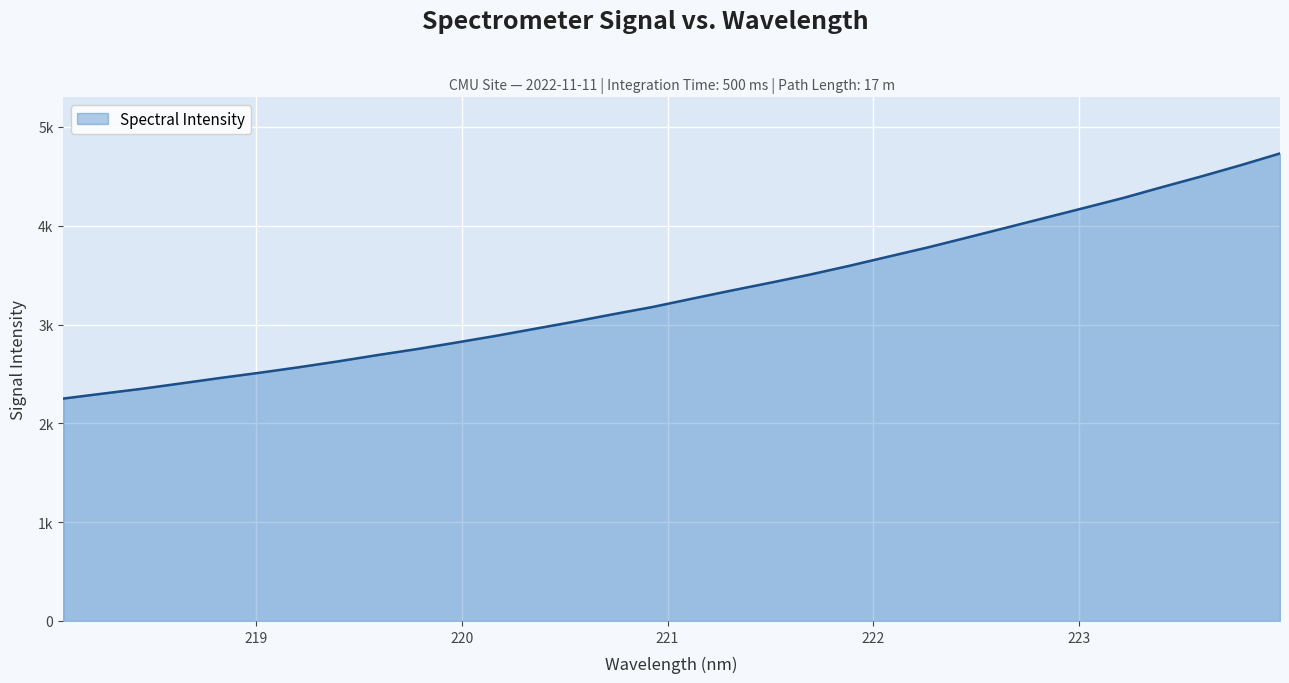

Does the chart display data point markers on the line(s)?

No